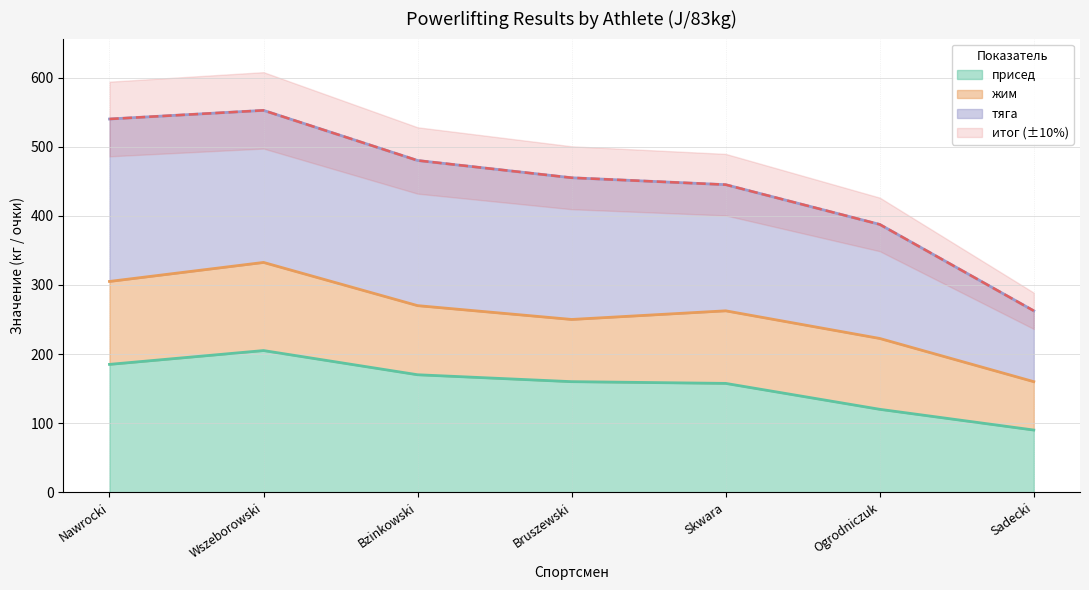

What is the smallest value displayed?

90.0